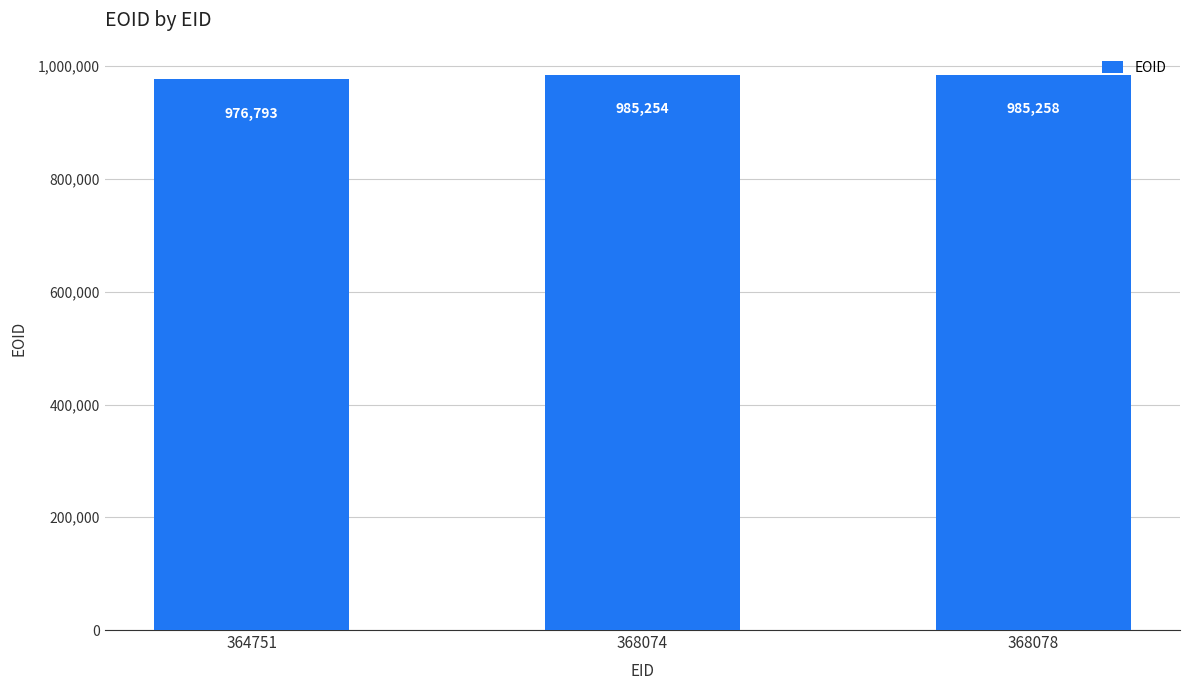

The chart shows a value of 985254 at 368074. True or false?

True